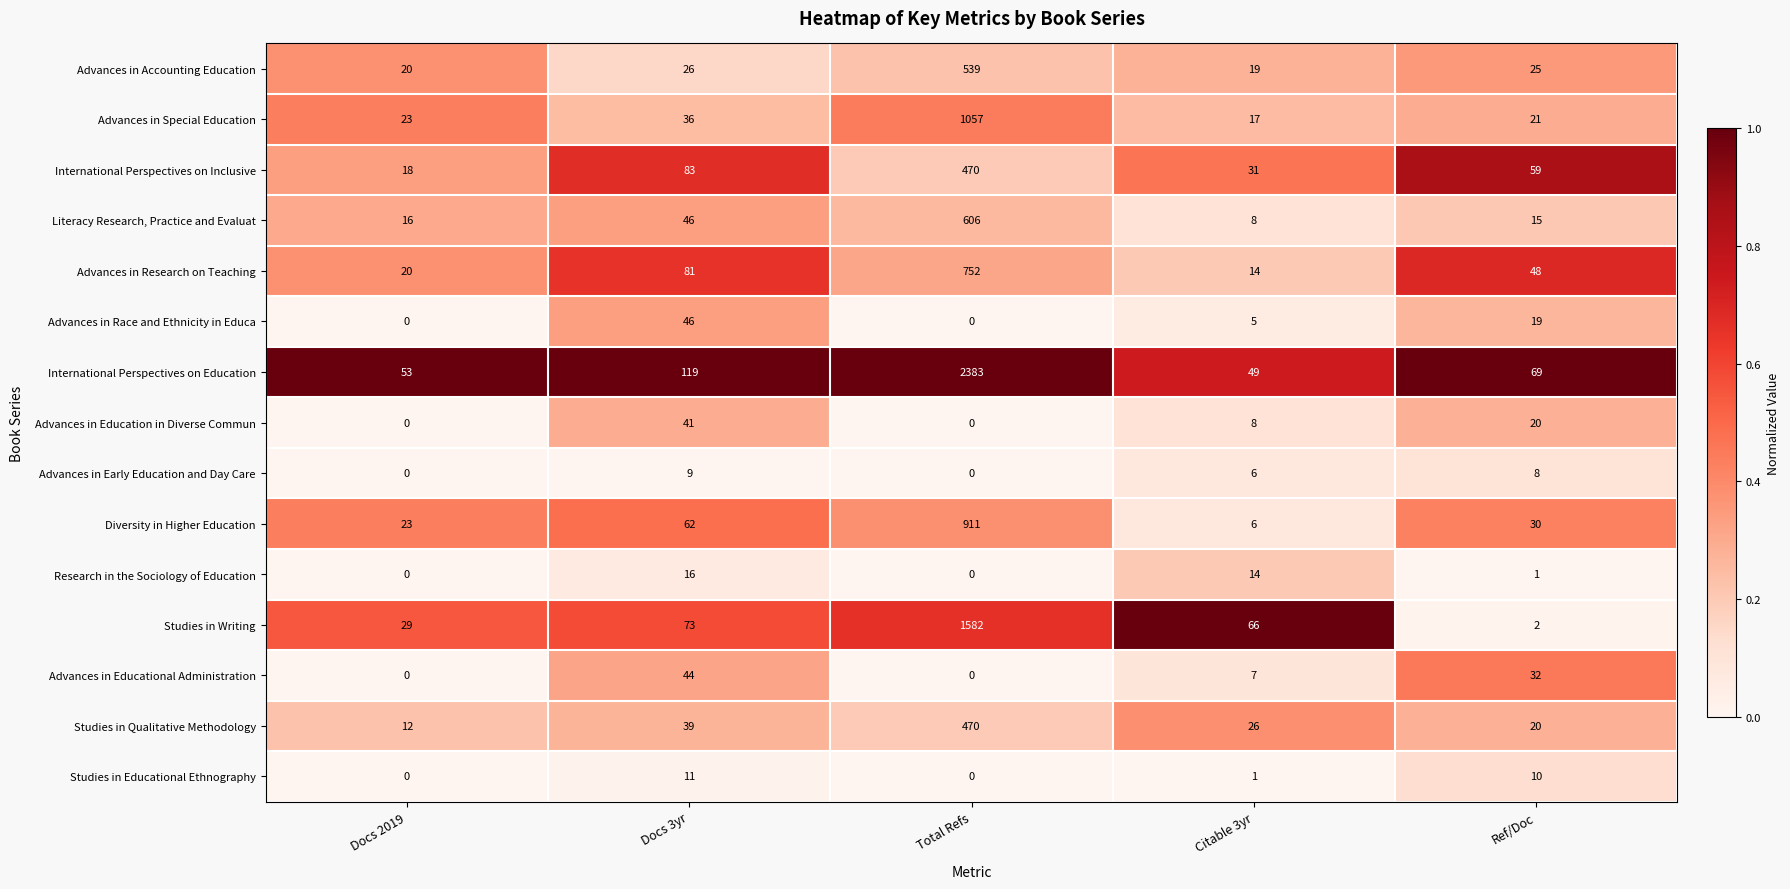

How many categories are shown in the chart?

5